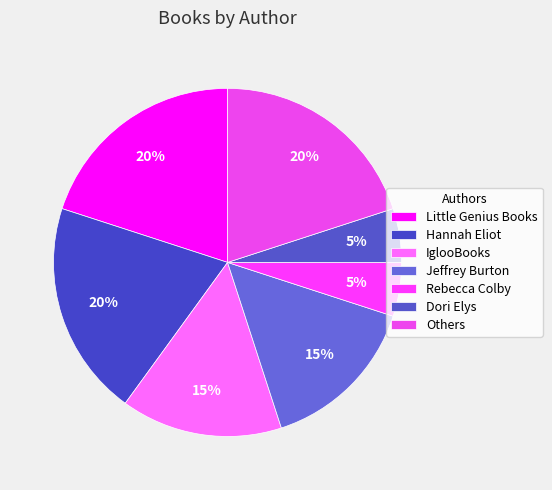

Count the number of slices in the pie.

7